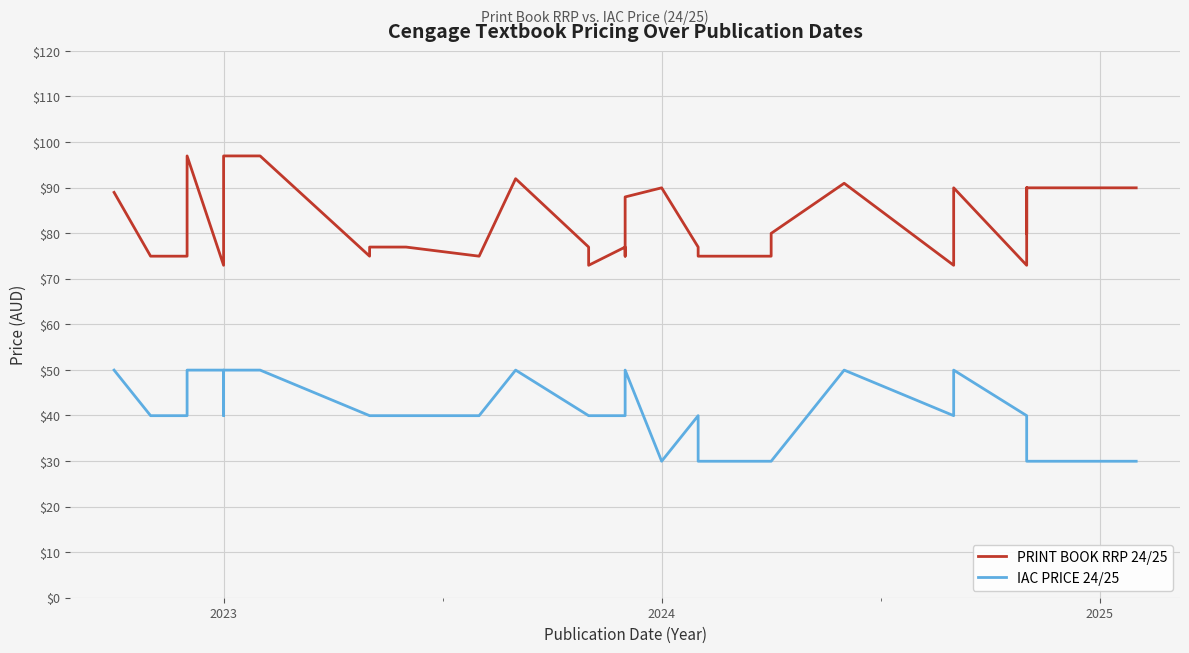

In IAC PRICE 24/25, how many points are higher than both neighbors (excluding endpoints)?

5